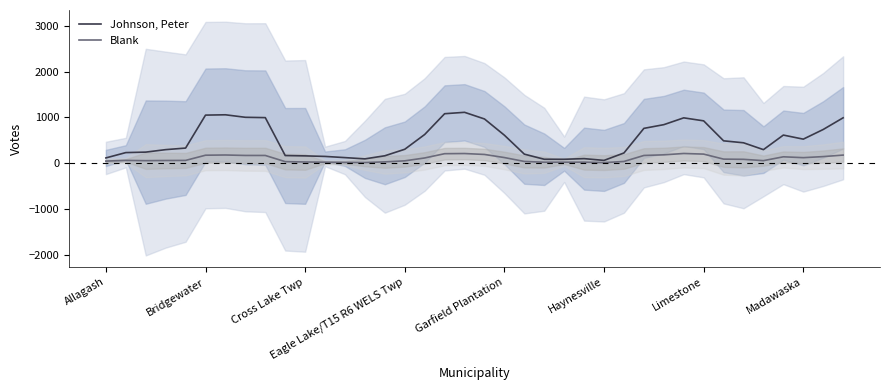

What is the sum of the Johnson, Peter values at 33 and 28?

1132.8